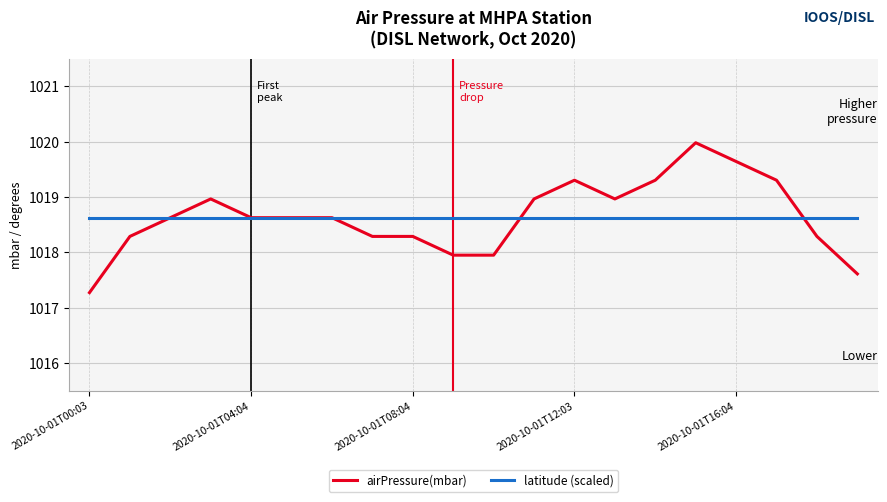

What is the greatest value displayed?

1020.0